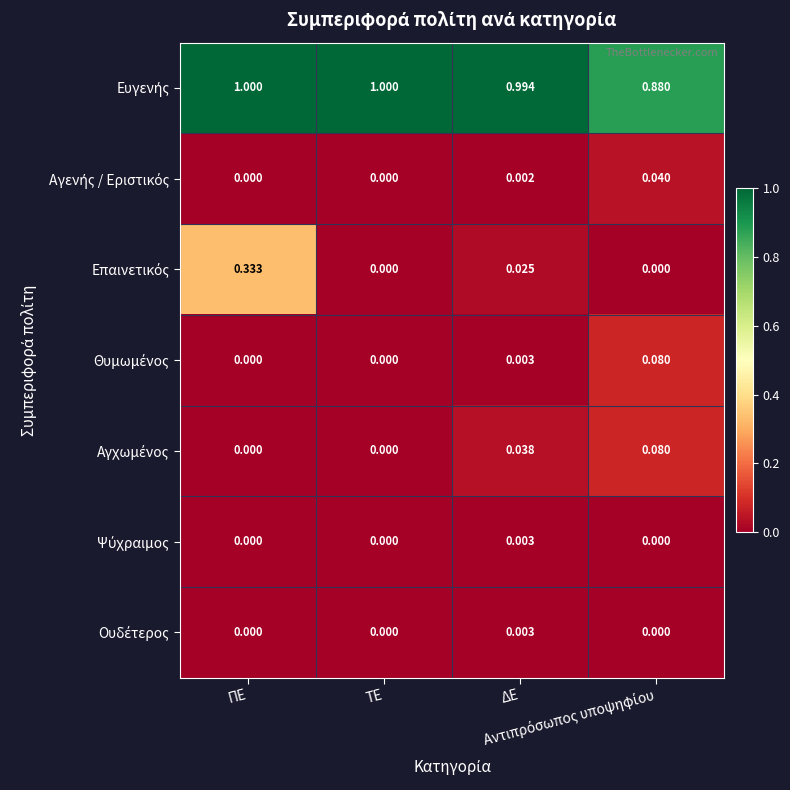

At how many categories does at least one series exceed 0?

4